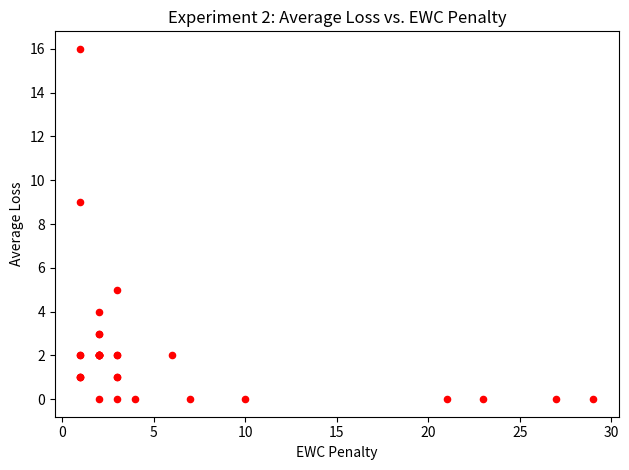

What Y value in the scatter plot is closest to 8?

9